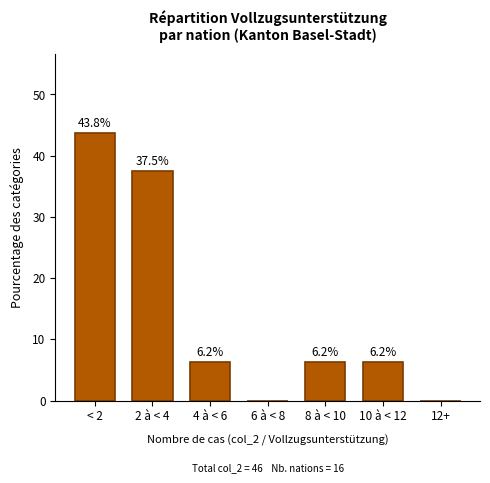

The chart shows a value of 43.8 at < 2. True or false?

True